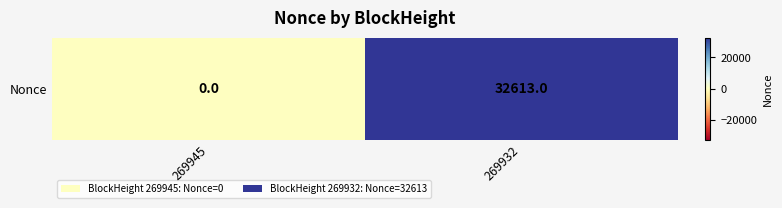

Reading left to right, transcribe all the data shown in this chart.

269945=0	269932=32613